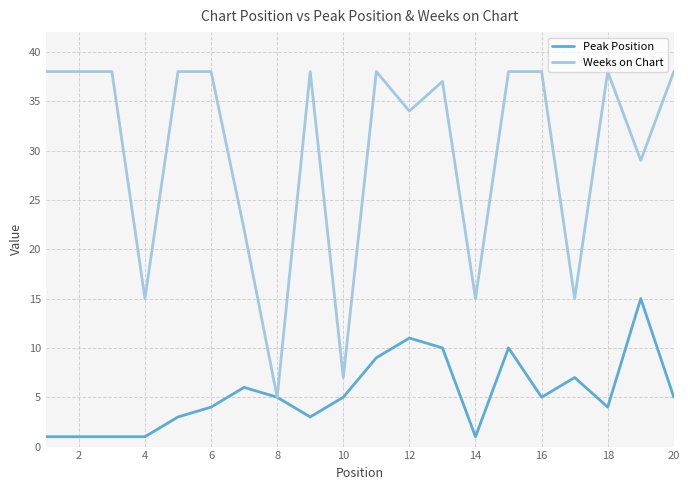

List the series in order of their peak value, lowest first.

Peak Position, Weeks on Chart